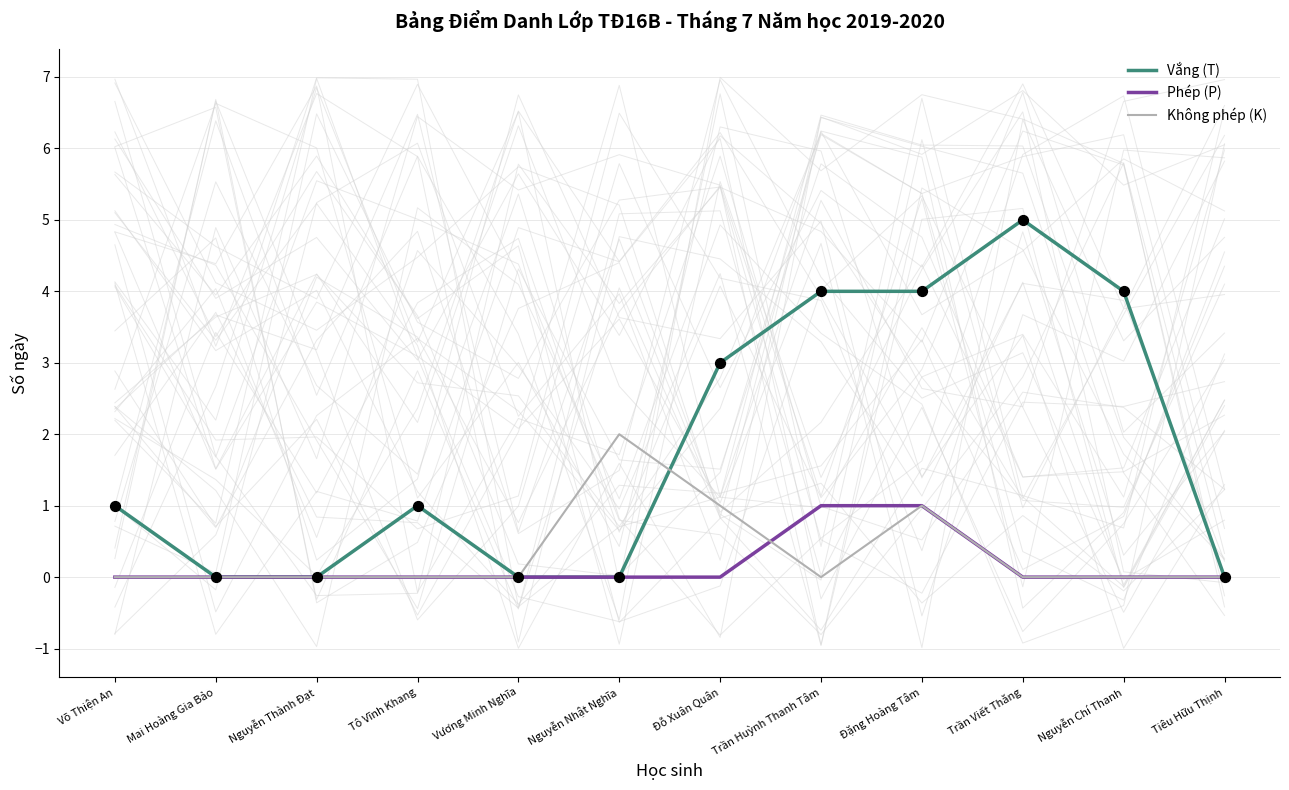

Is the value of Phép (P) at Vương Minh Nghĩa greater than the value of Vắng (T) at Trần Viết Thăng?

No